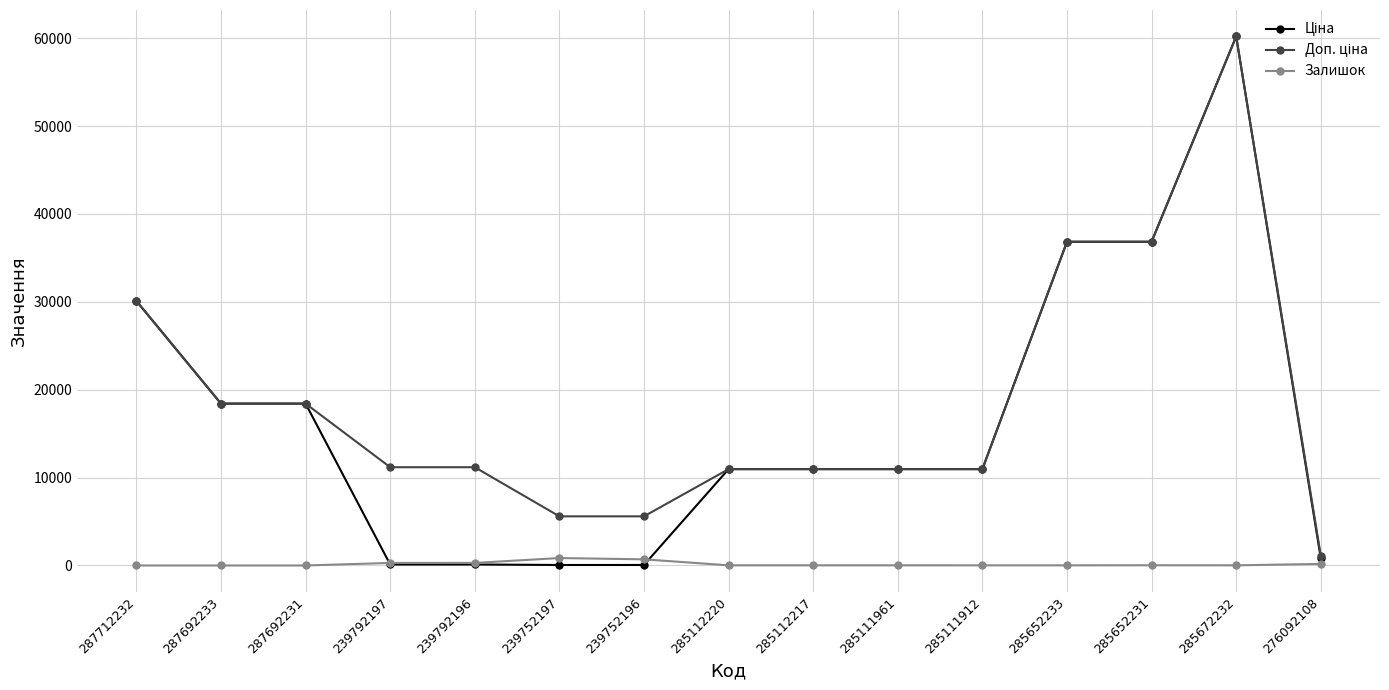

At which category is the sum across all series the highest?

285672232